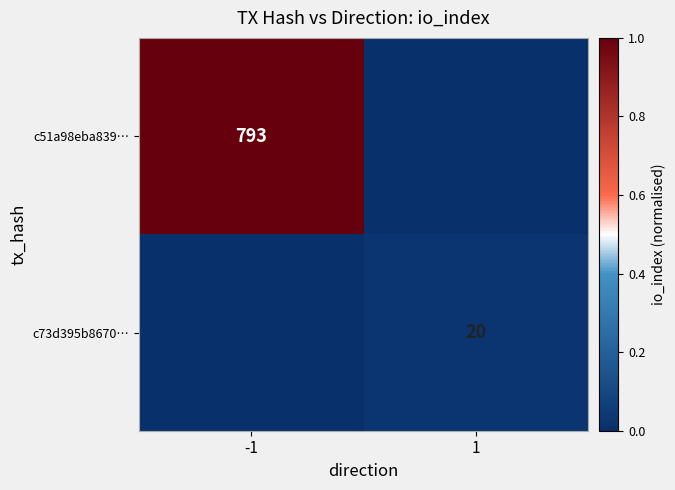

What is the average value of the c51a98eba839… series?

0.5